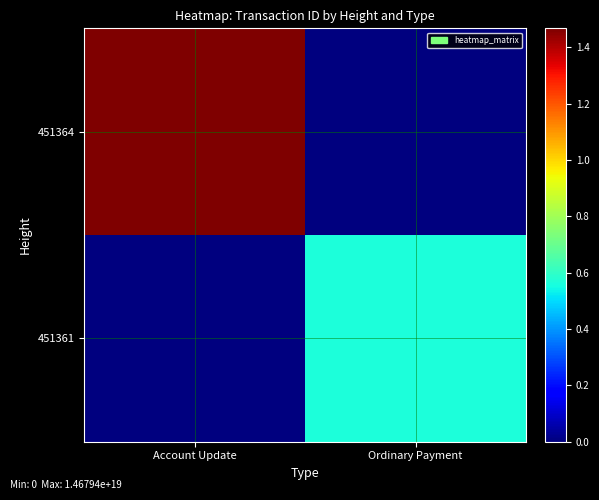

Which label corresponds to the smallest value in the chart?

Ordinary Payment